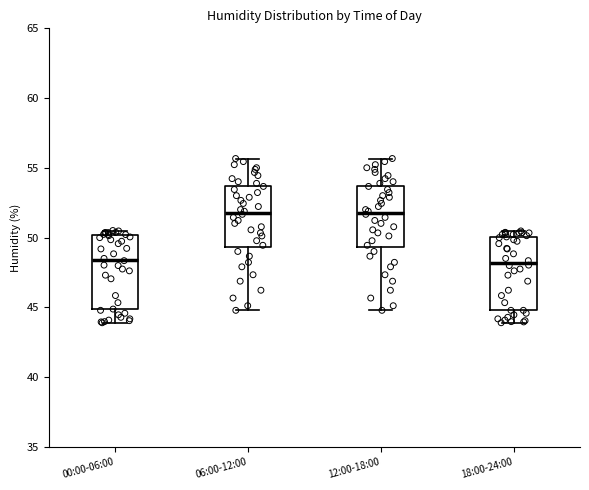

Where does the lower whisker of the box for 18:00-24:00 end on the y-axis? The values are not printed on the chart, so give them approximately, as read against the axis.

44.0